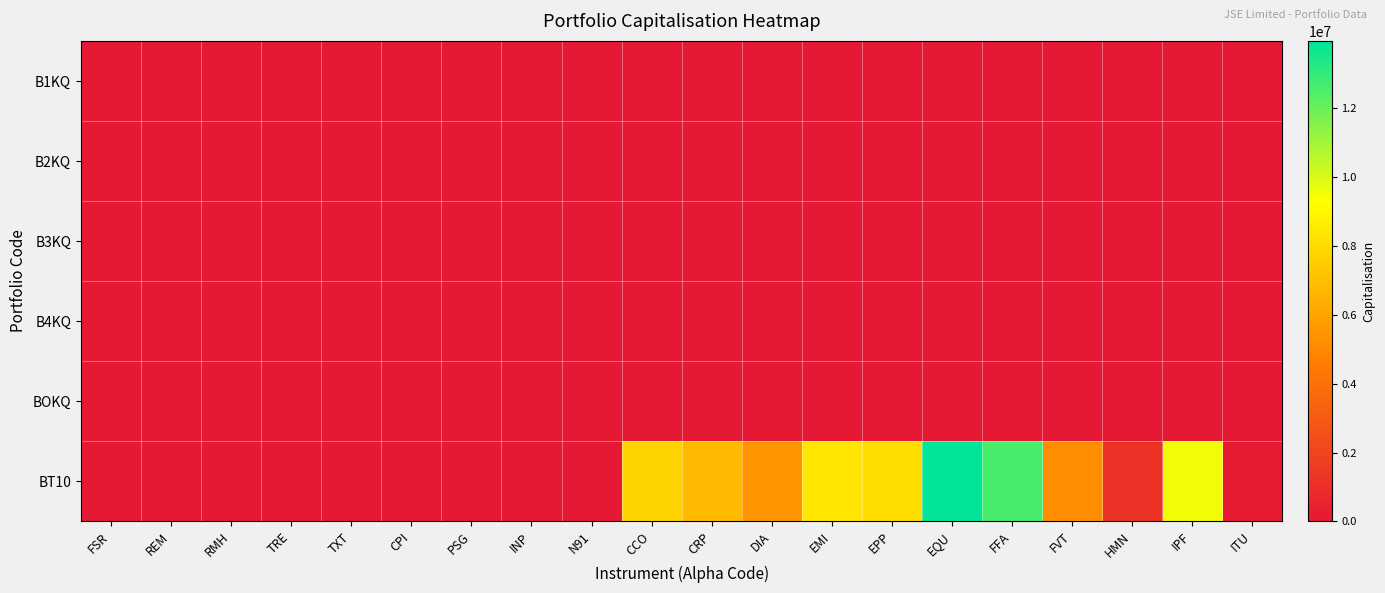

Reading right to left, extract all data points from this chart.

B1KQ: ITU=0.0	IPF=0.0	HMN=0.0	FVT=0.0	FFA=0.0	EQU=0.0	EPP=0.0	EMI=0.0	DIA=0.0	CRP=0.0	CCO=0.0	N91=0.0	INP=0.0	PSG=0.0	CPI=0.0	TXT=0.0	TRE=0.0	RMH=91.6	REM=11962.0	FSR=4963.8
B2KQ: ITU=0.0	IPF=0.0	HMN=0.0	FVT=0.0	FFA=0.0	EQU=0.0	EPP=0.0	EMI=0.0	DIA=0.0	CRP=0.0	CCO=0.0	N91=0.0	INP=0.0	PSG=0.0	CPI=0.0	TXT=760.8	TRE=387.0	RMH=0.0	REM=0.0	FSR=0.0
B3KQ: ITU=0.0	IPF=0.0	HMN=0.0	FVT=0.0	FFA=0.0	EQU=0.0	EPP=0.0	EMI=0.0	DIA=0.0	CRP=0.0	CCO=0.0	N91=0.0	INP=0.0	PSG=0.0	CPI=0.0	TXT=0.0	TRE=0.0	RMH=131.0	REM=0.0	FSR=7097.3
B4KQ: ITU=0.0	IPF=0.0	HMN=0.0	FVT=0.0	FFA=0.0	EQU=0.0	EPP=0.0	EMI=0.0	DIA=0.0	CRP=0.0	CCO=0.0	N91=0.0	INP=0.0	PSG=8193.0	CPI=22775.3	TXT=0.0	TRE=0.0	RMH=0.0	REM=0.0	FSR=0.0
BOKQ: ITU=0.0	IPF=0.0	HMN=0.0	FVT=0.0	FFA=0.0	EQU=0.0	EPP=0.0	EMI=0.0	DIA=0.0	CRP=0.0	CCO=0.0	N91=2271.5	INP=5872.0	PSG=0.0	CPI=0.0	TXT=0.0	TRE=0.0	RMH=0.0	REM=0.0	FSR=0.0
BT10: ITU=127049.0	IPF=9530703.0	HMN=1151920.0	FVT=5153040.0	FFA=12650552.0	EQU=13962900.0	EPP=8110800.0	EMI=8393112.0	DIA=5474850.0	CRP=6813664.0	CCO=7710534.0	N91=0.0	INP=0.0	PSG=0.0	CPI=0.0	TXT=0.0	TRE=0.0	RMH=0.0	REM=0.0	FSR=0.0